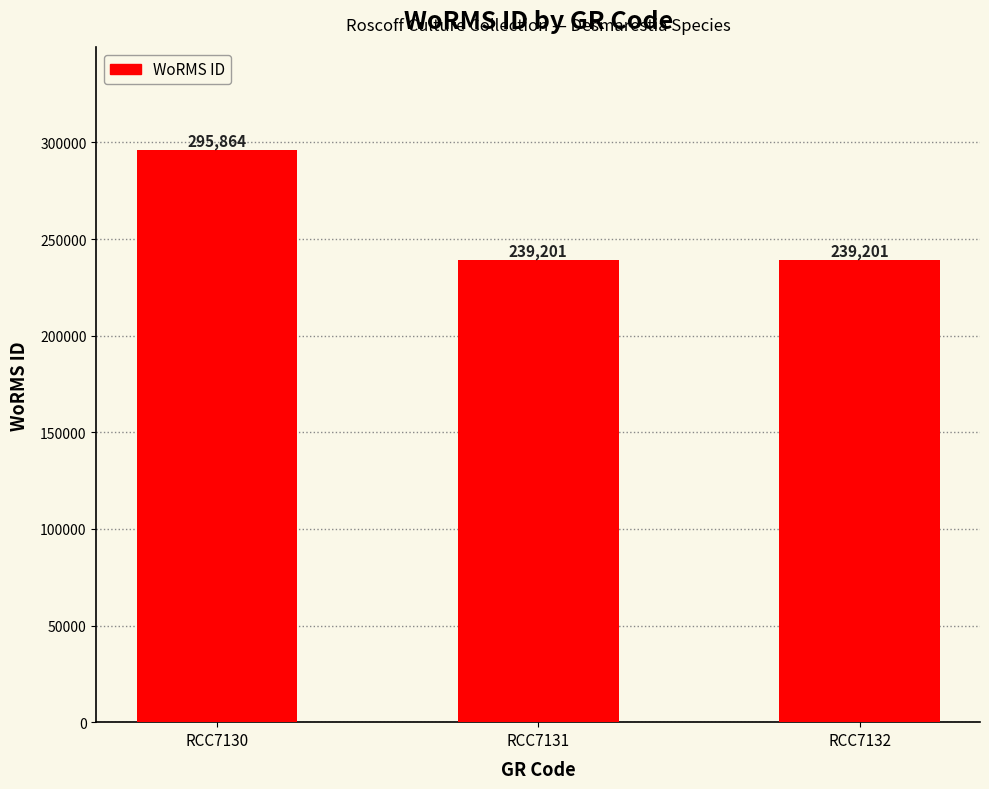

Reading left to right, what are all the values shown in this chart?

295864	239201	239201